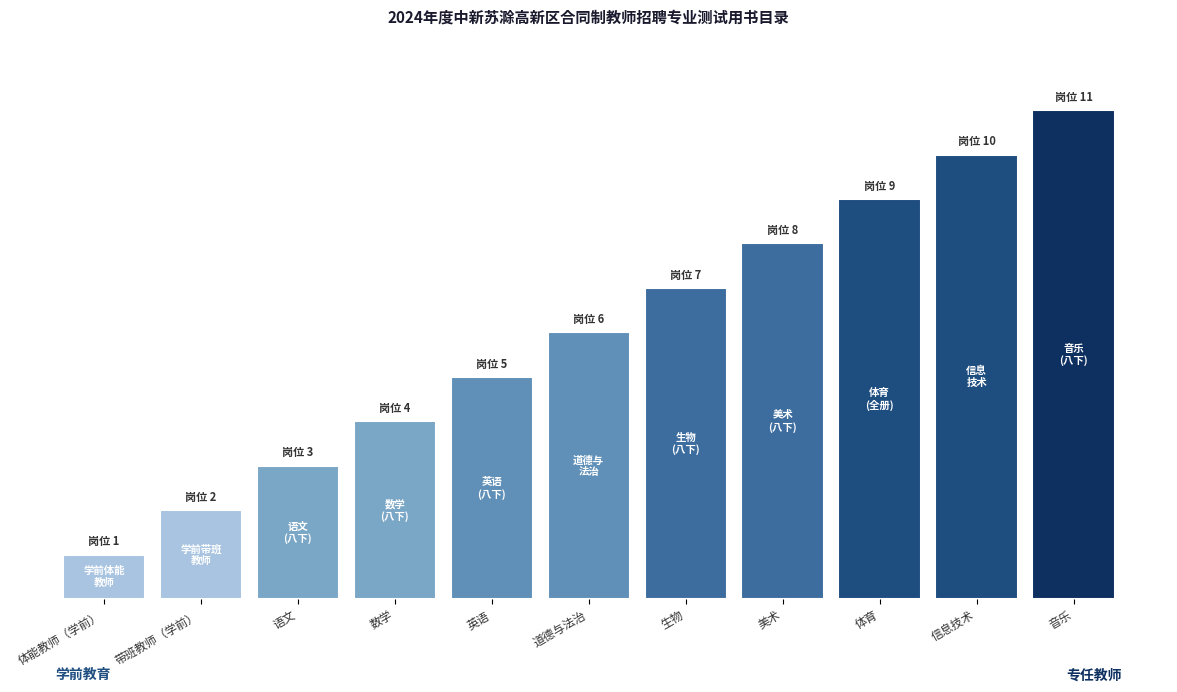

What is the change in value from 体能教师（学前） to 英语?

+4